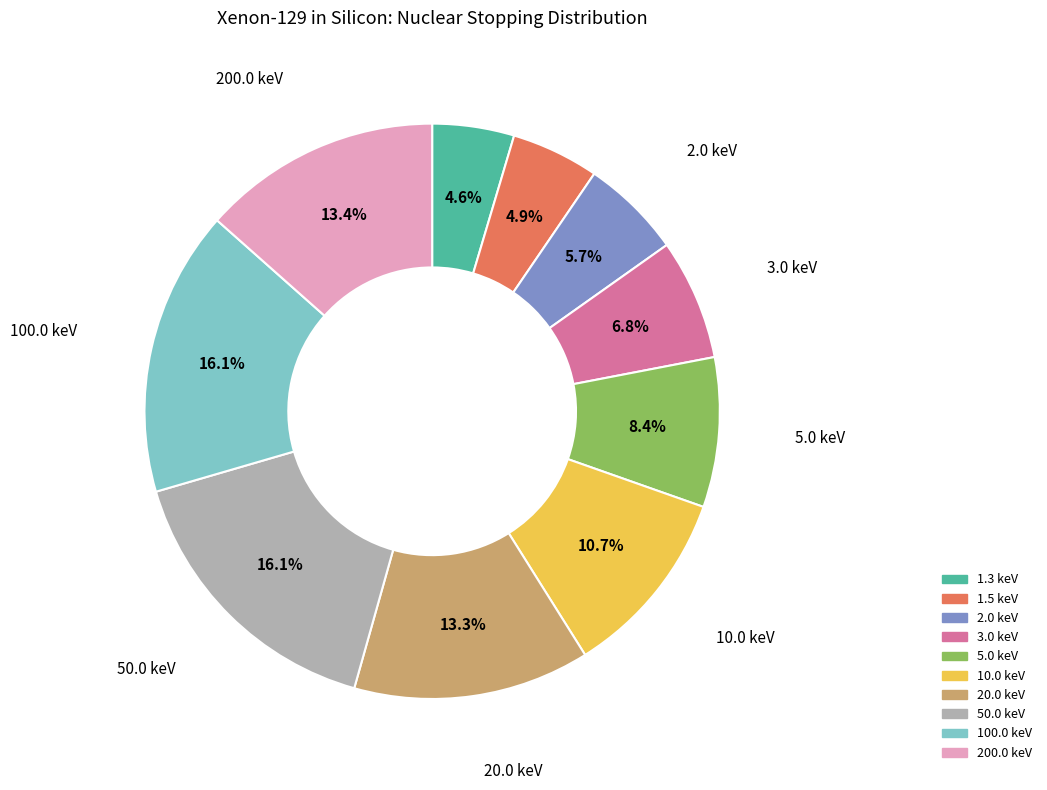

The 20.0 keV slice represents 3% of the pie. True or false?

False